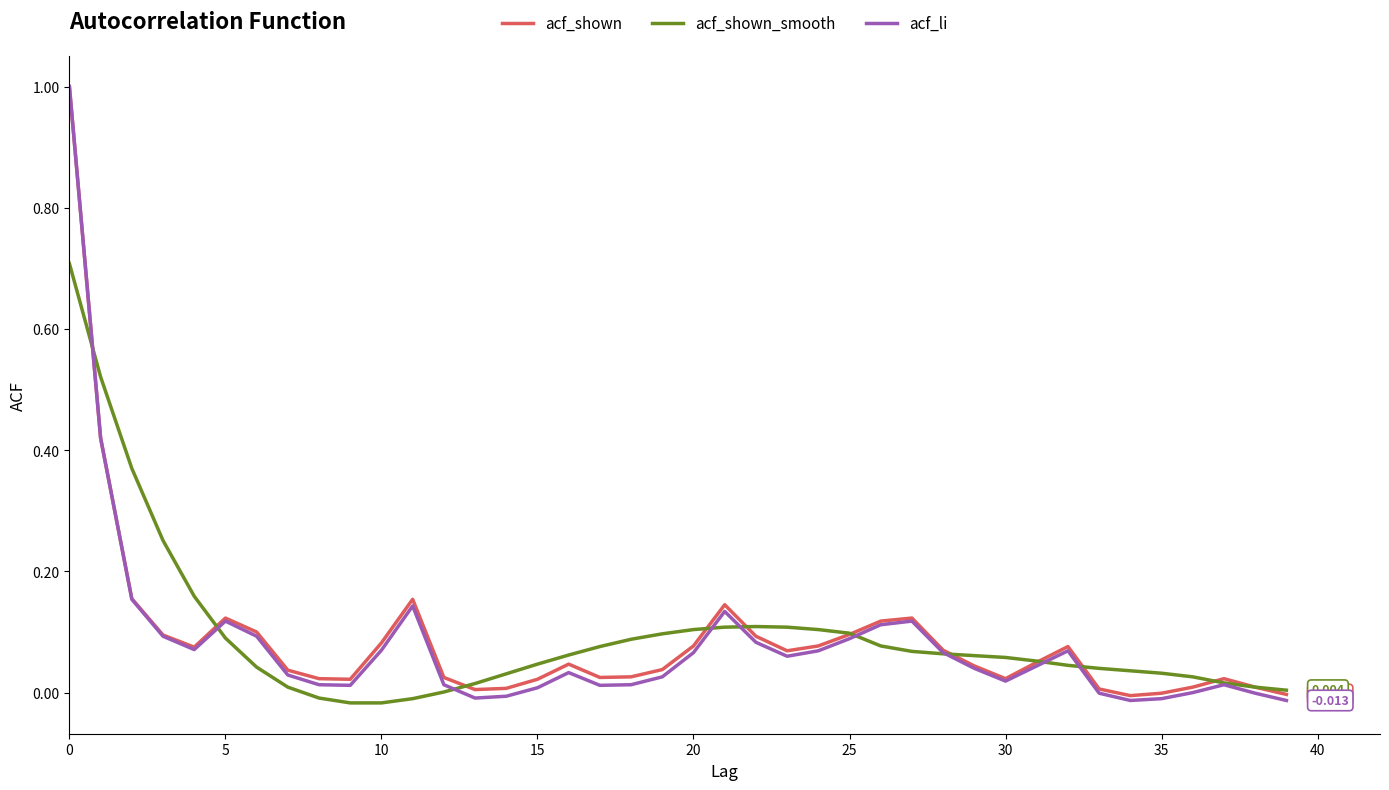

Which series has the largest range (max minus min)?

acf_li